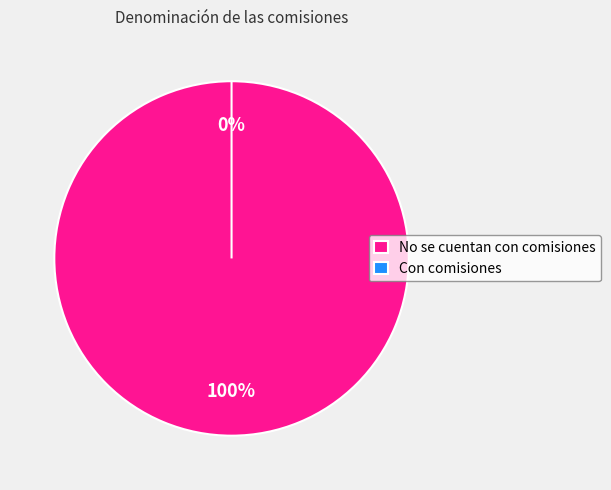

How many segments does this pie chart have?

2